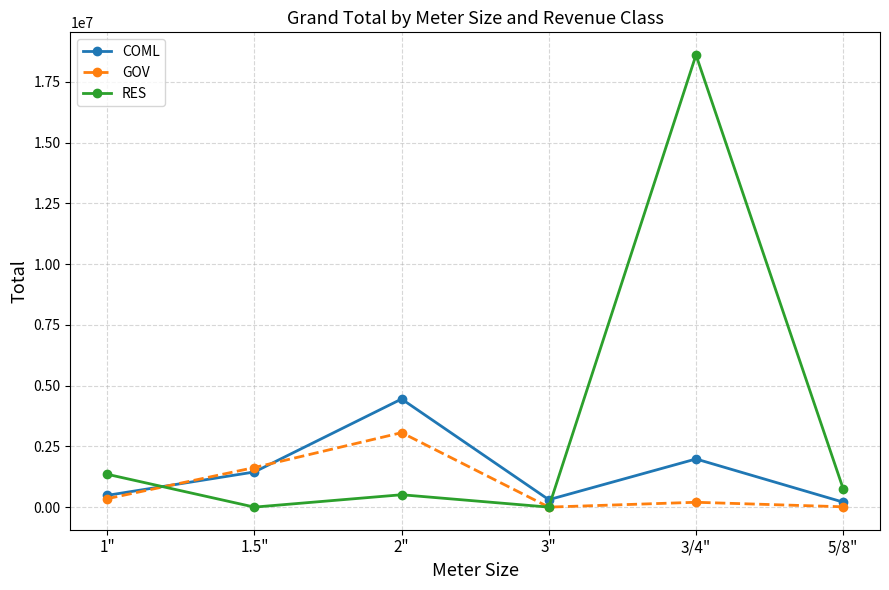

Which series has the largest range (max minus min)?

RES